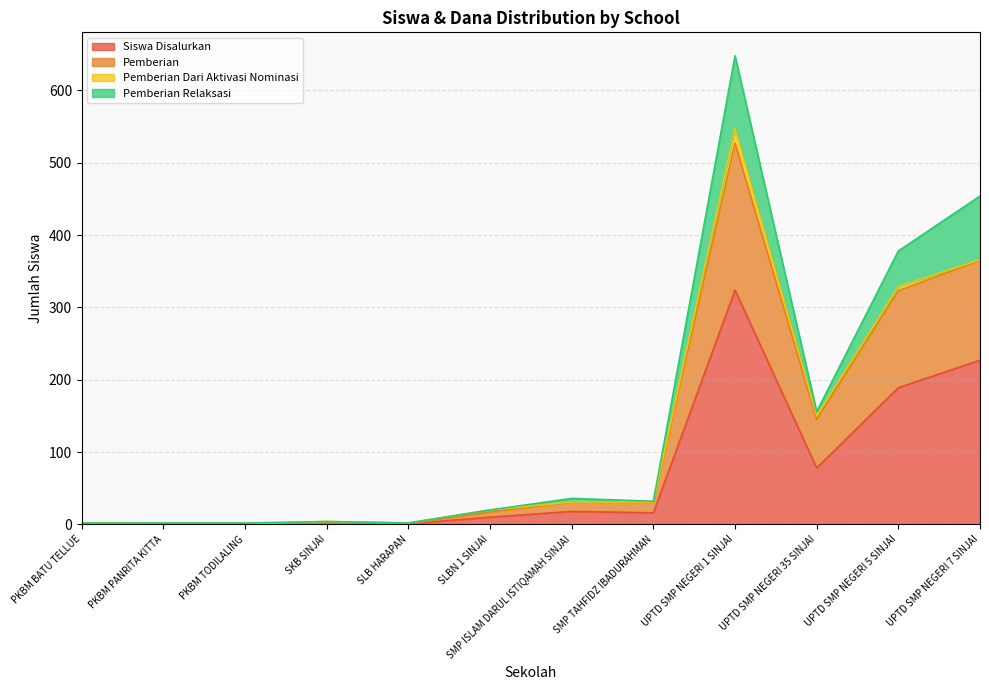

Where does the Pemberian series first go above 31?

UPTD SMP NEGERI 1 SINJAI